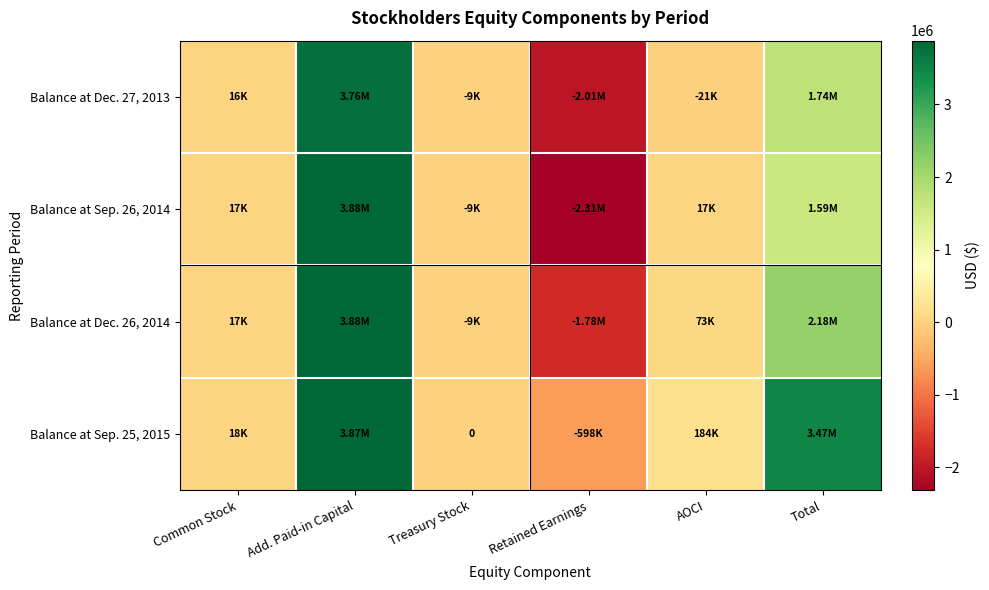

What is the greatest value displayed?

3877900